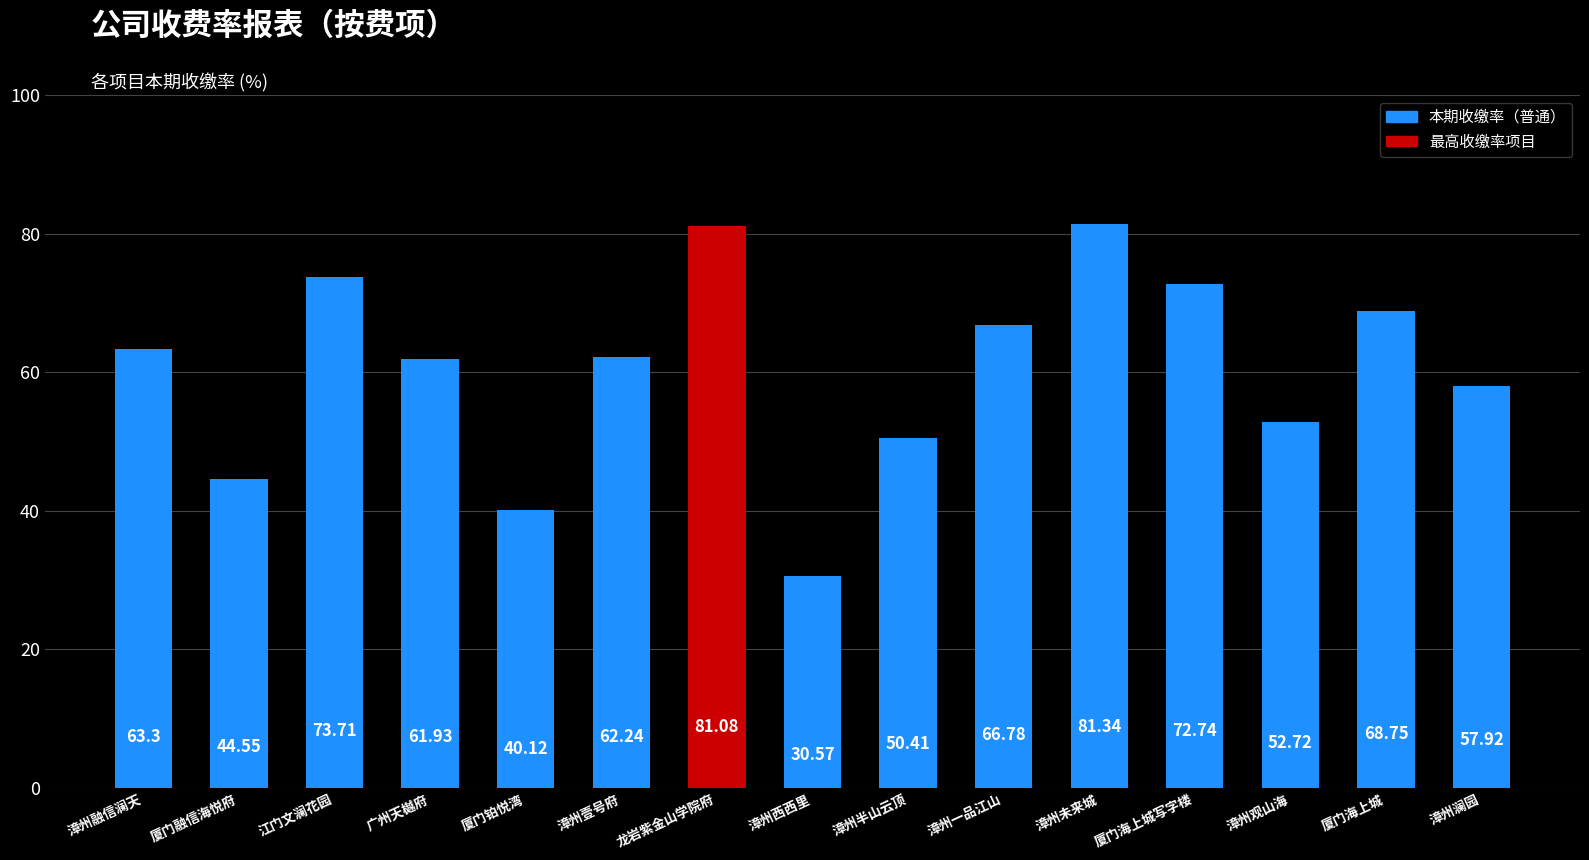

At which label does the data first exceed 62?

漳州融信澜天